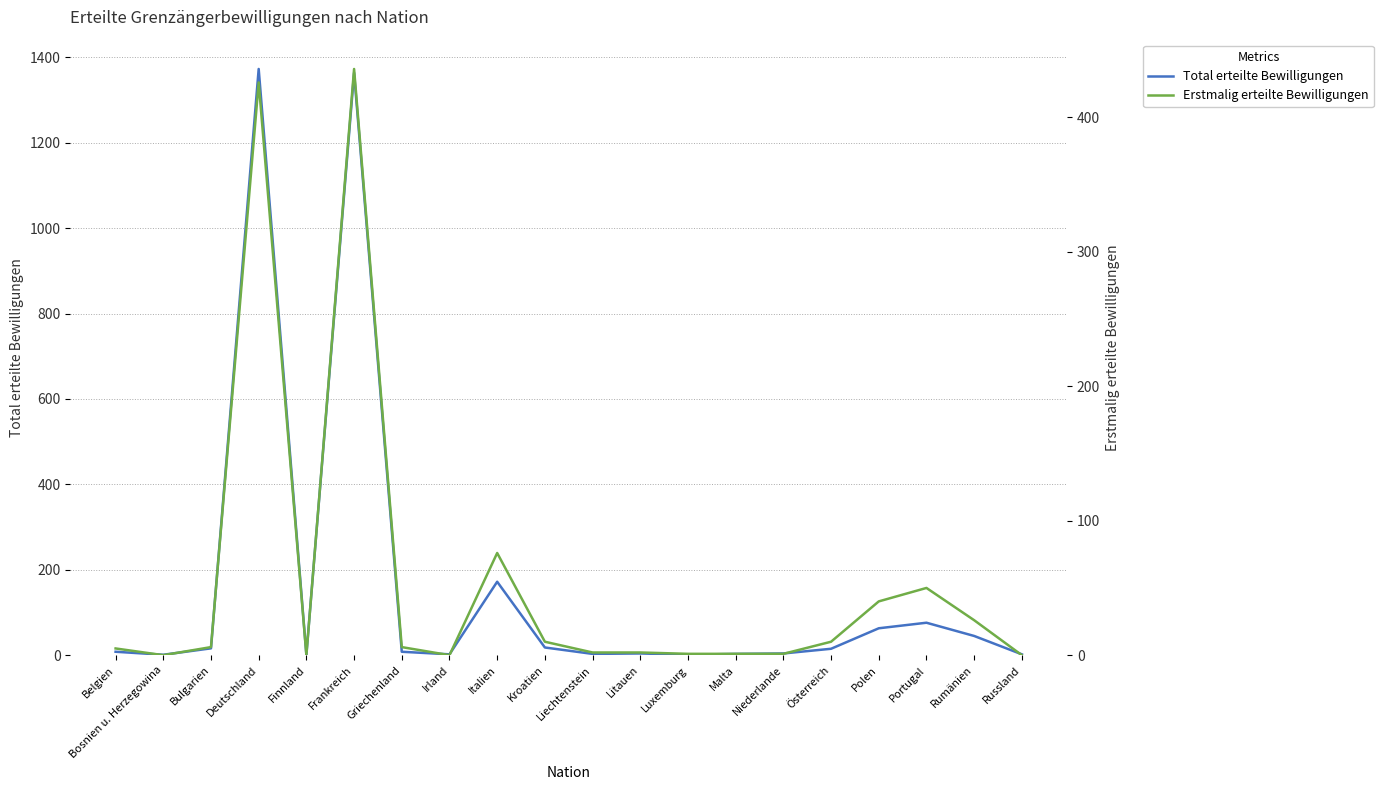

Where is Erstmalig erteilte Bewilligungen nearest to the value 218?

Italien